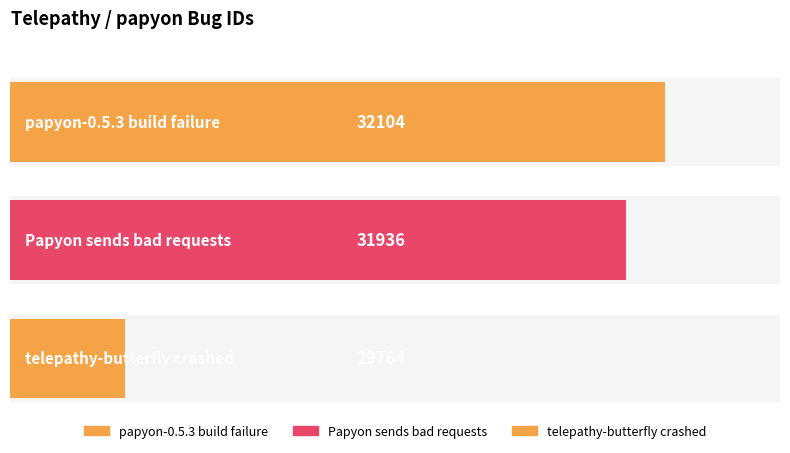

What is the difference between the values at Papyon sends bad requests and telepathy-butterfly crashed?

2172